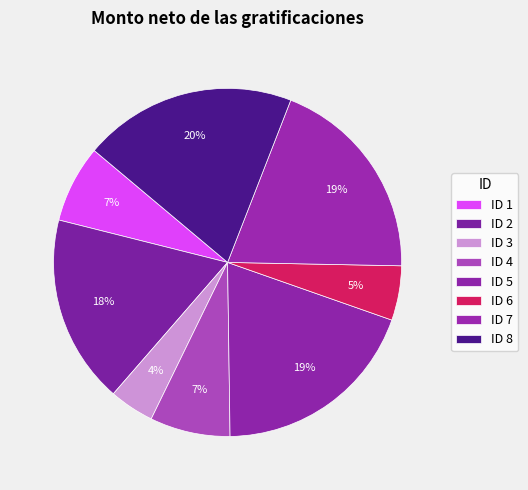

To the nearest percent, what is the difference between the largest and smallest slice percentages?

16%